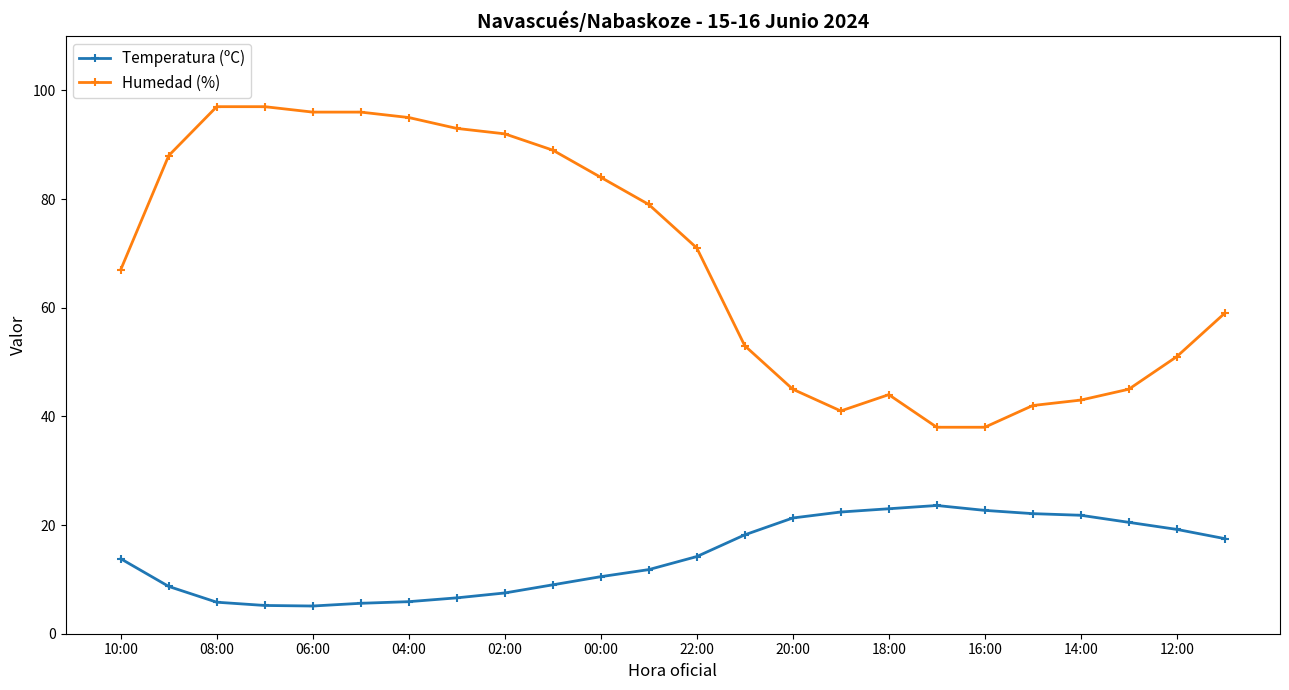

What is the highest value of the Humedad (%) series?

97.0